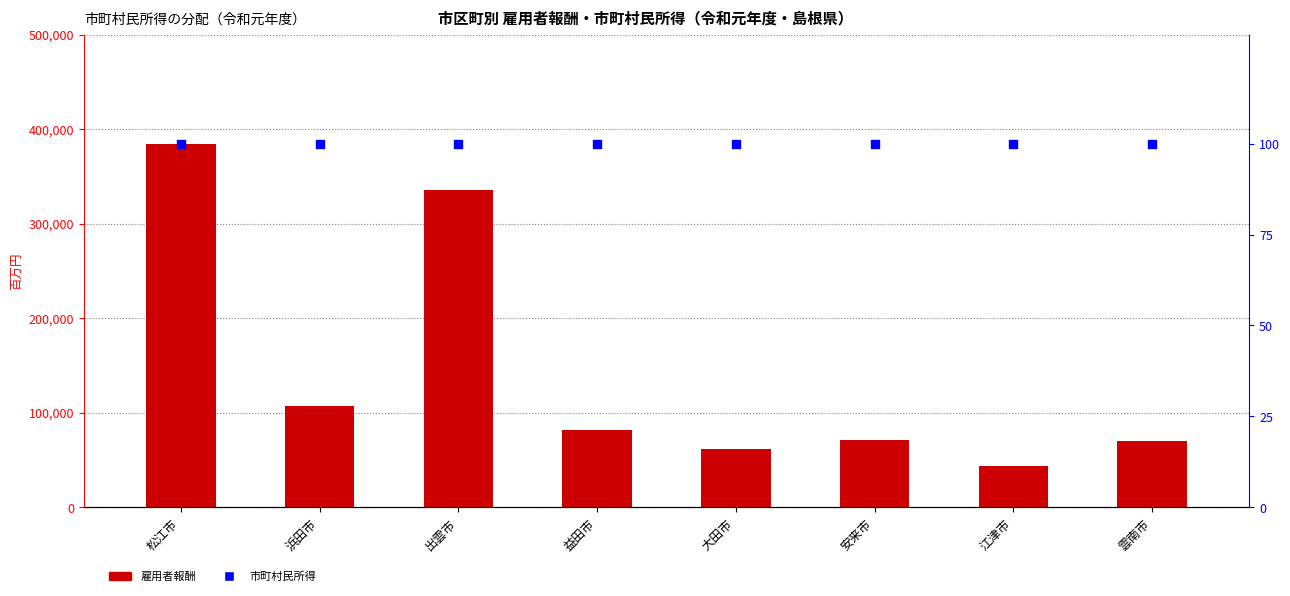

Which series has the largest total across all categories?

雇用者報酬